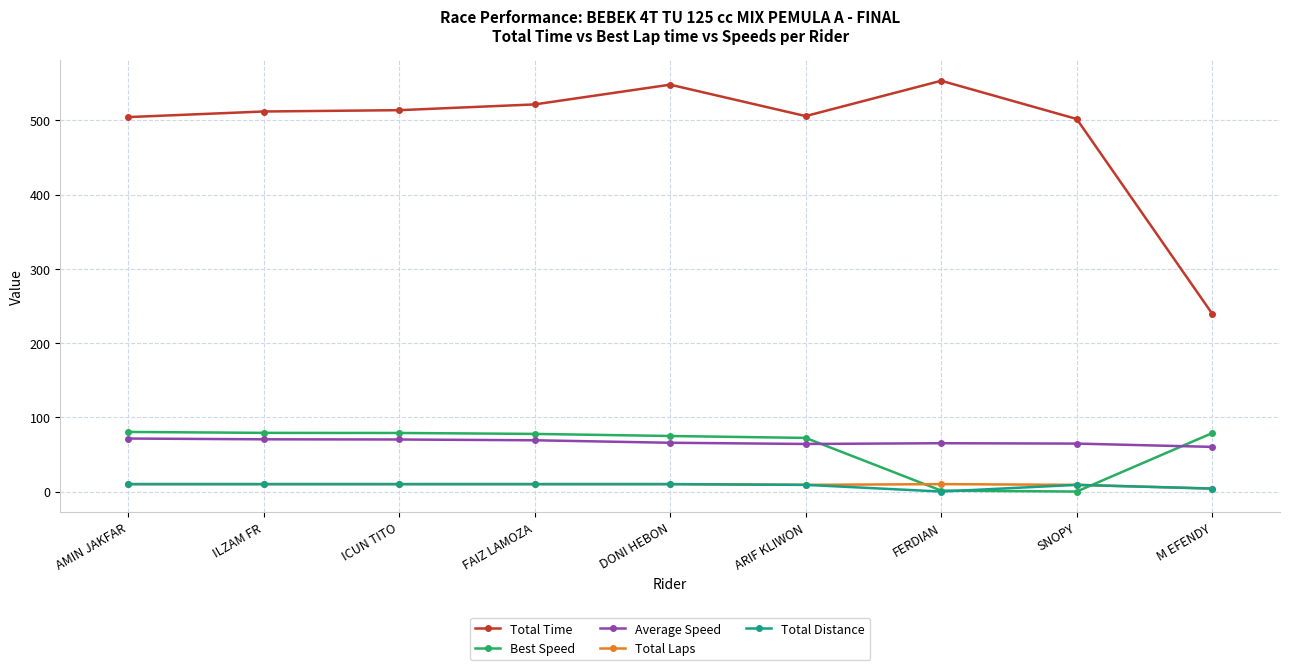

What are all the series names shown in the legend?

Total Time, Best Speed, Average Speed, Total Laps, Total Distance